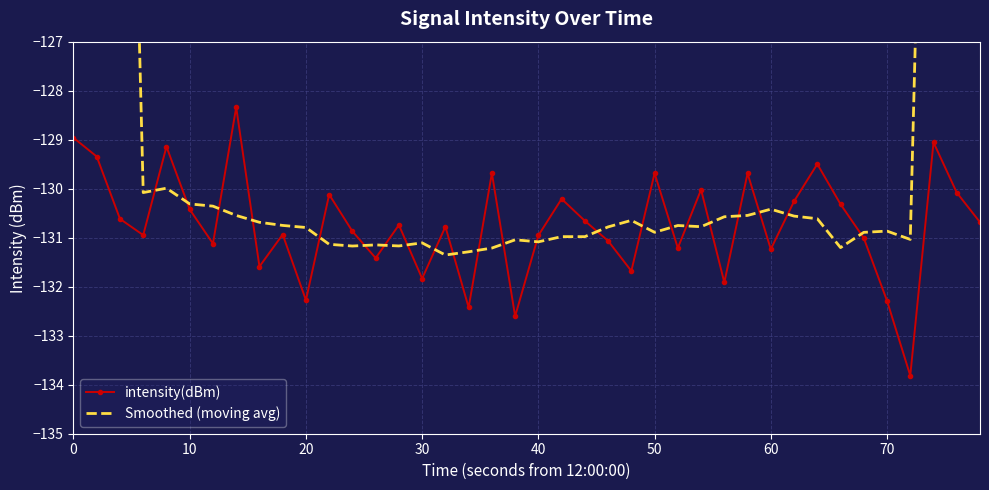

What is the greatest value displayed?

-74.3